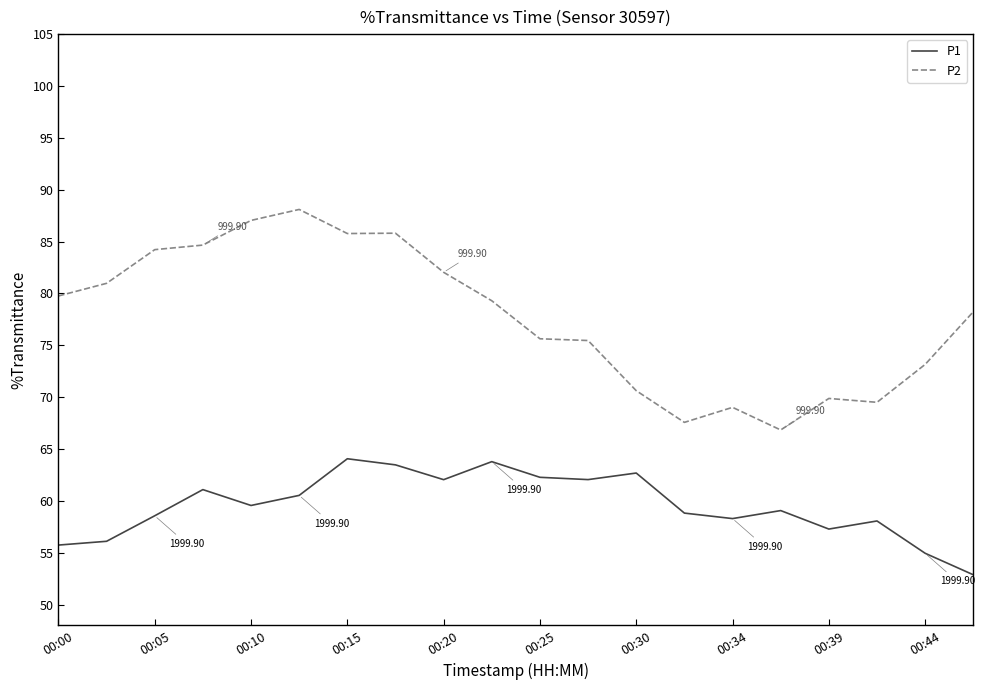

True or false: P1 and P2 cross at least once.

False